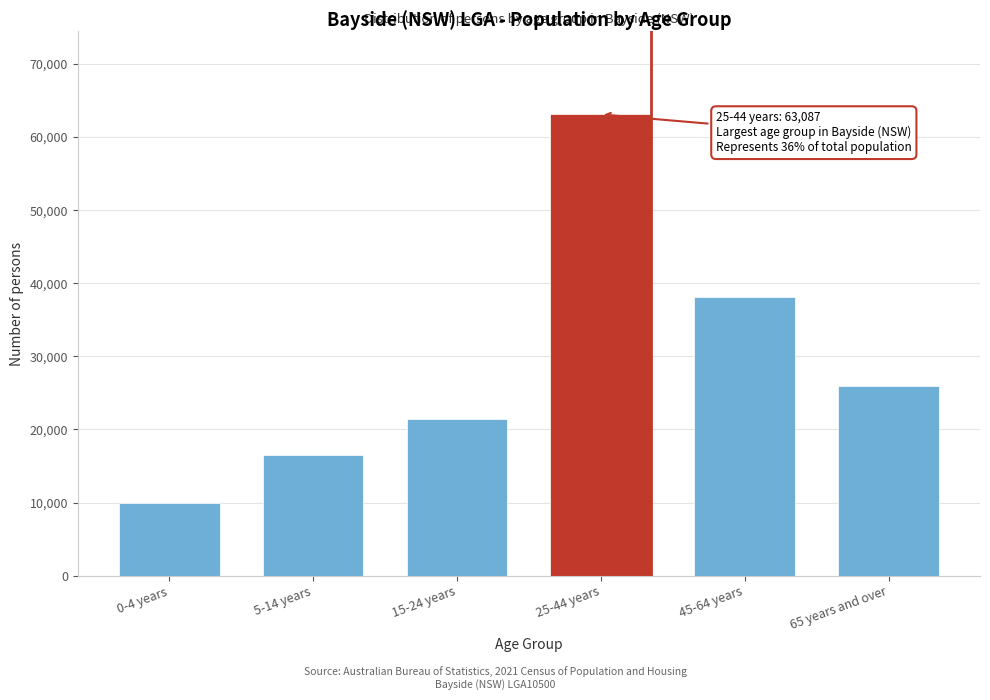

Reading left to right, what are all the values shown in this chart?

0-4 years=9986	5-14 years=16501	15-24 years=21488	25-44 years=63087	45-64 years=38119	65 years and over=25996